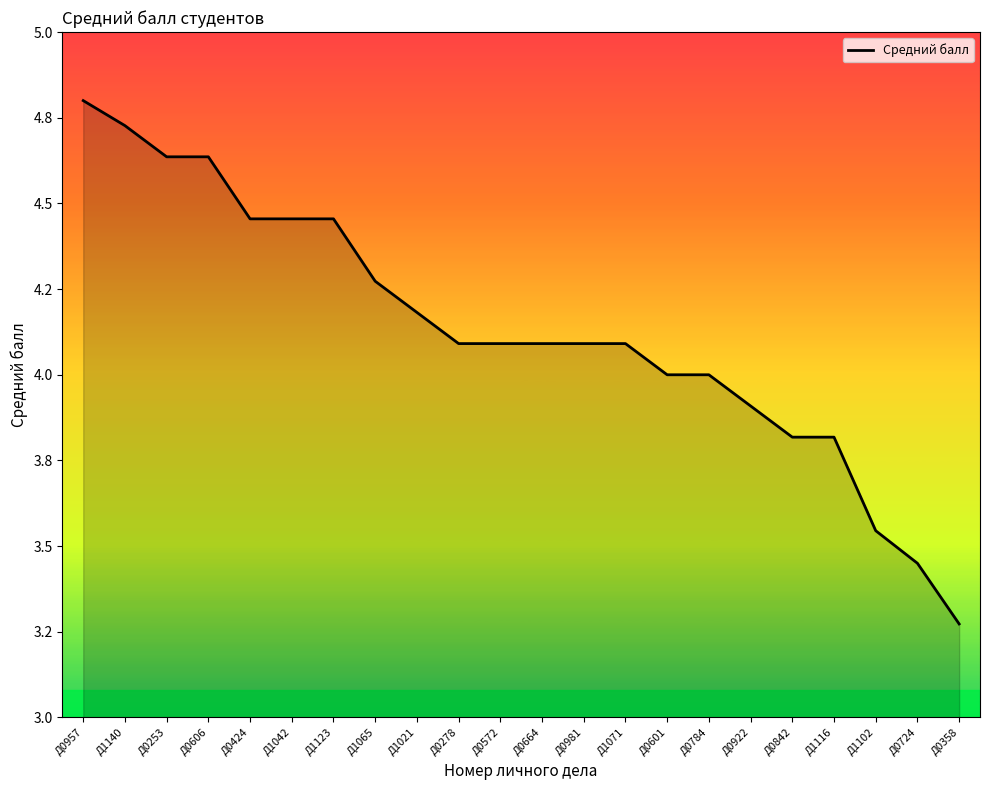

The chart shows a value of 1.4 at Д1123. True or false?

False